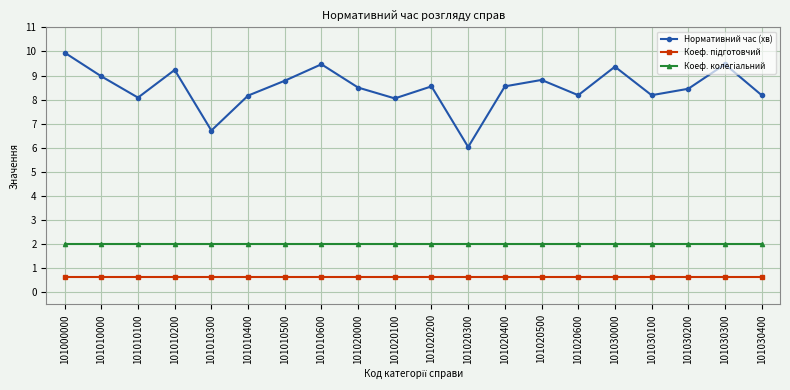

What is the lowest value of the Нормативний час (хв) series?

6.0